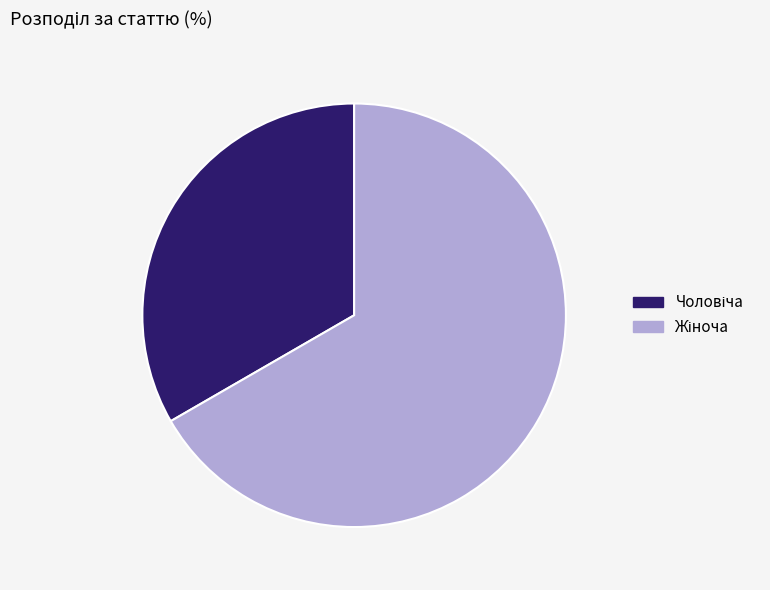

Is there a majority slice in this chart?

Yes